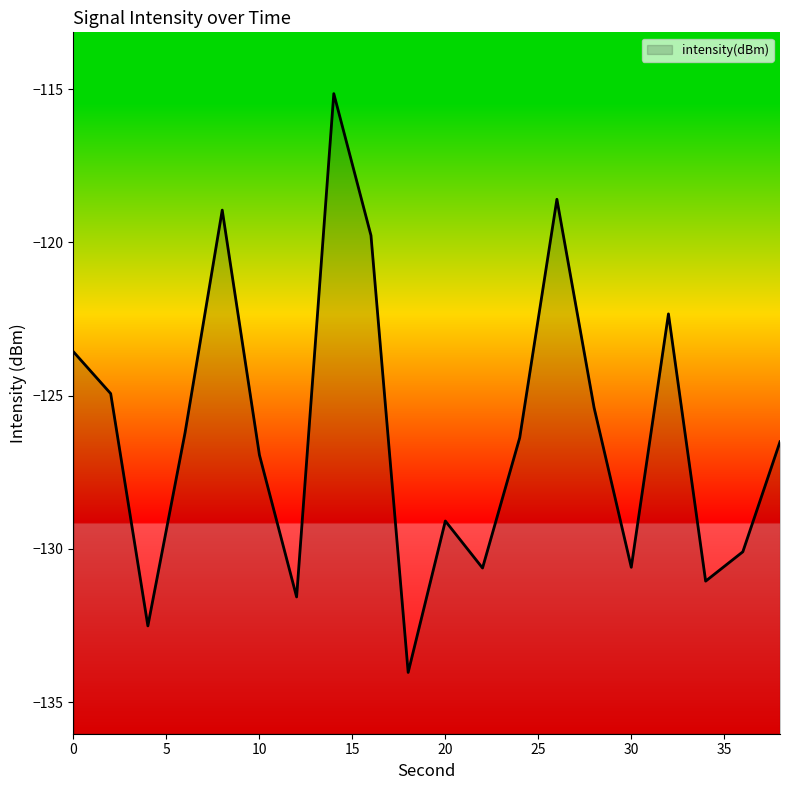

What is the greatest value displayed?

-115.1